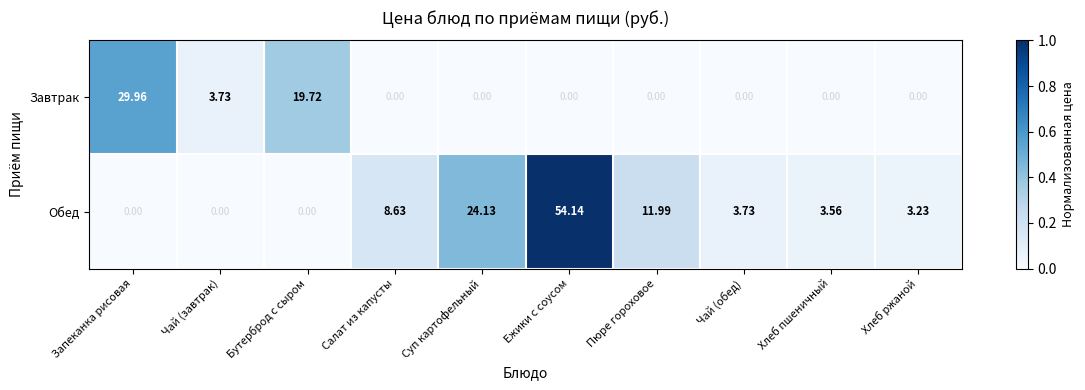

At Бутерброд с сыром, list the series in order from smallest to largest.

Обед, Завтрак